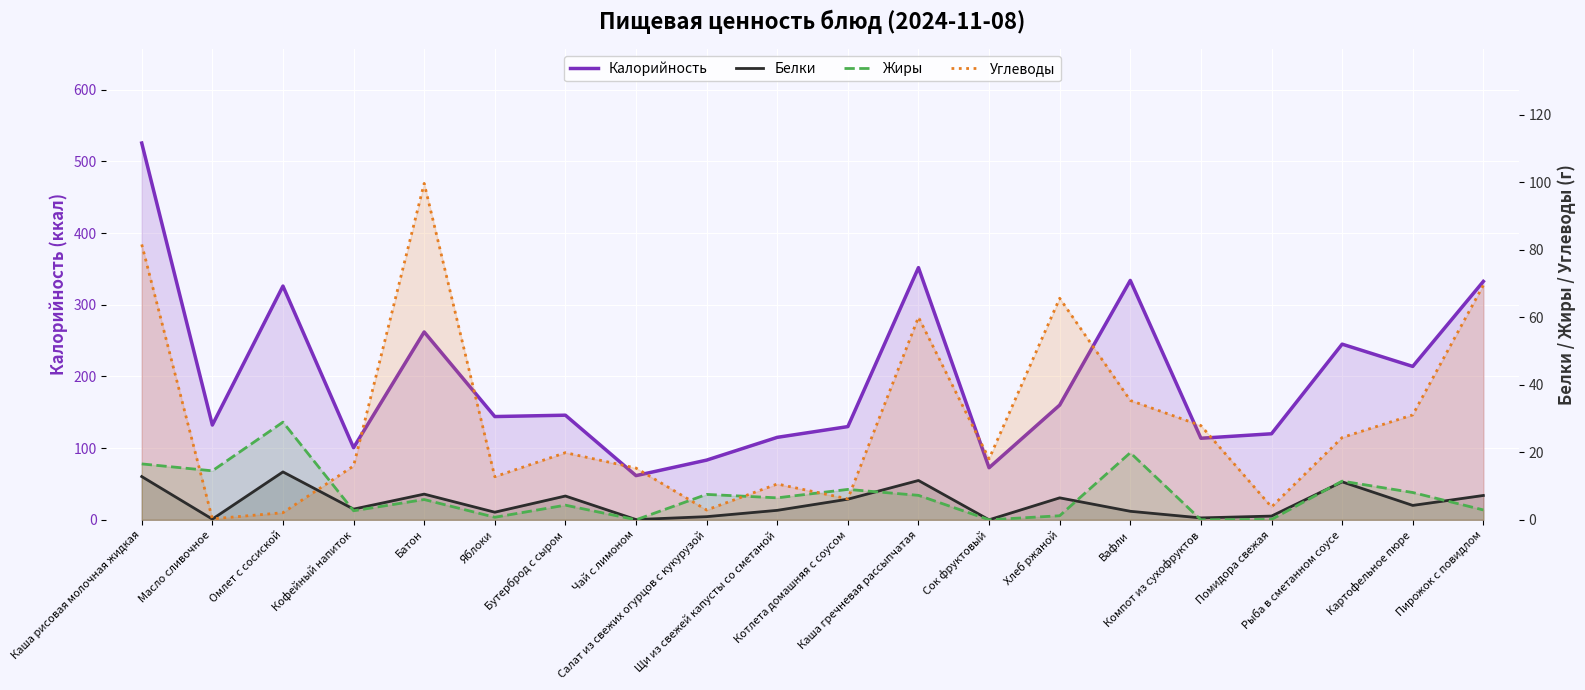

The Жиры series shows 13.7 at Картофельное пюре. True or false?

False